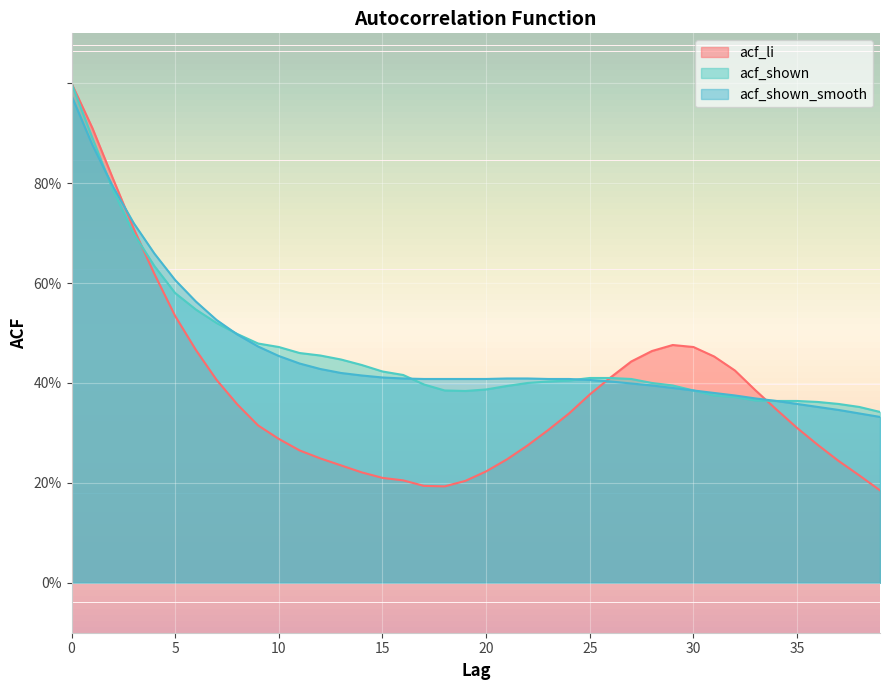

True or false: acf_li has a value of 0.4 at 26.

True